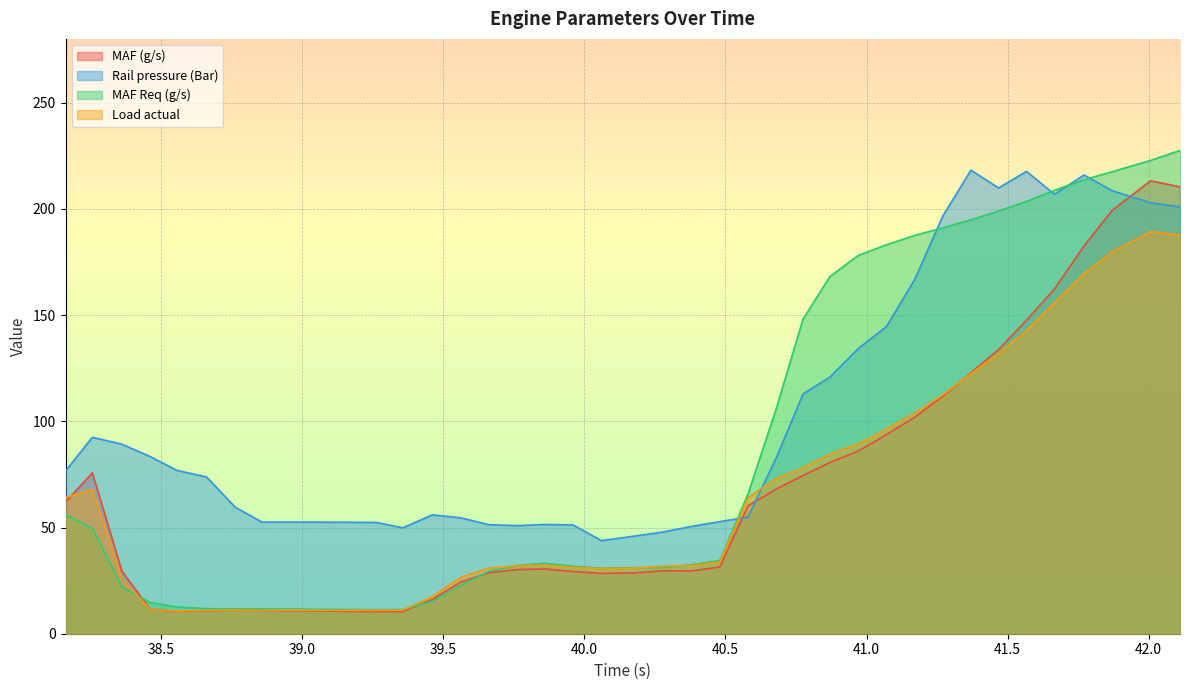

How many lines are shown in the chart?

4